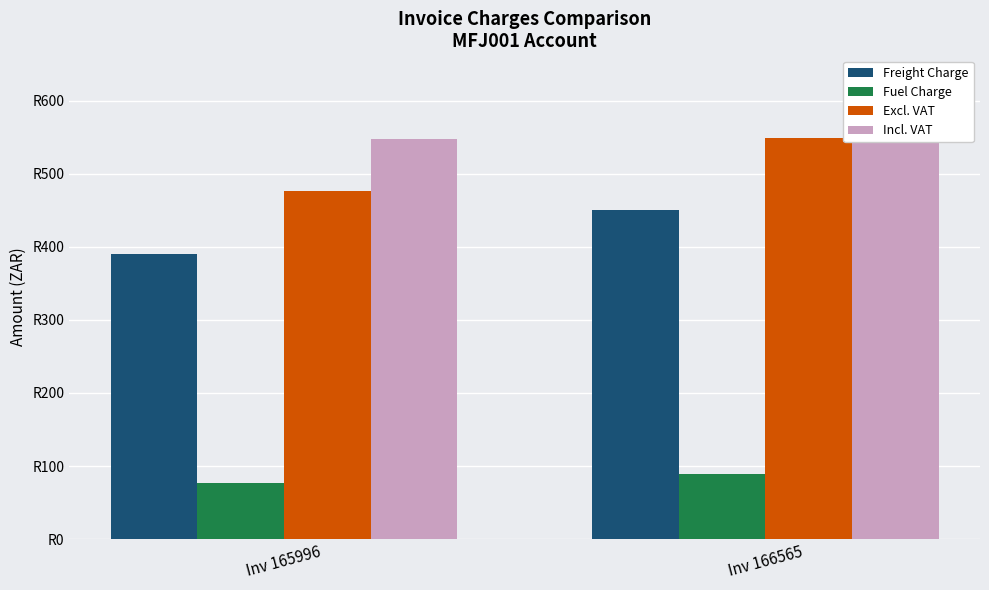

True or false: Incl. VAT has a value of 169.2 at Inv 166565.

False